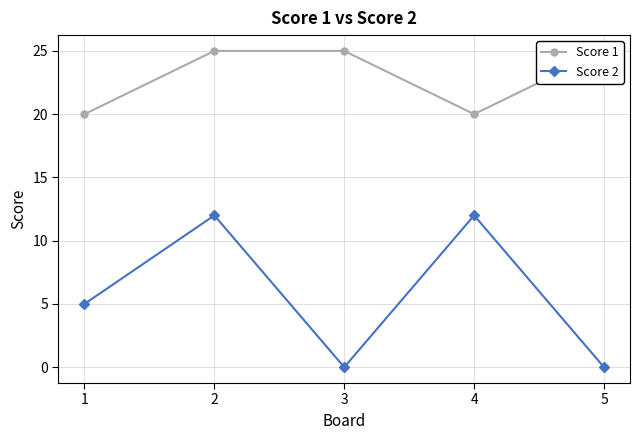

Does the chart have visible grid lines?

Yes